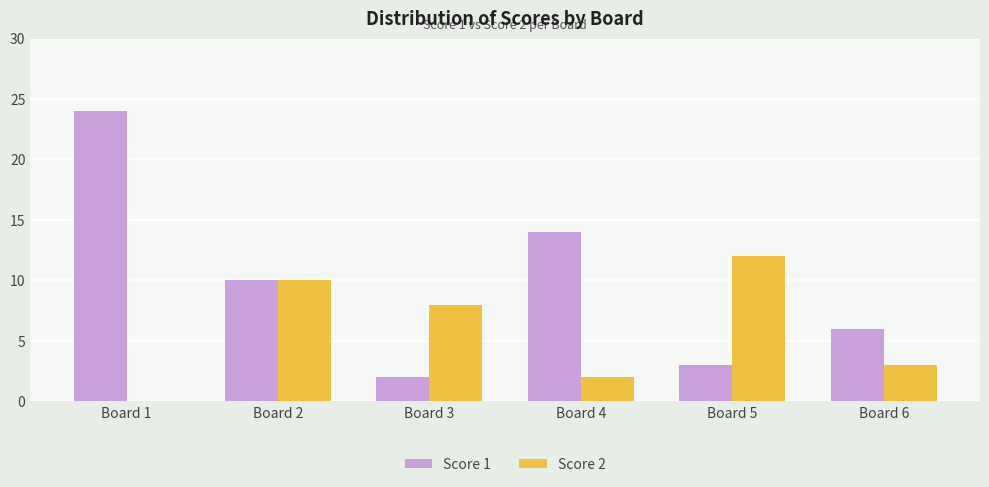

How many values in Score 2 are above zero?

5